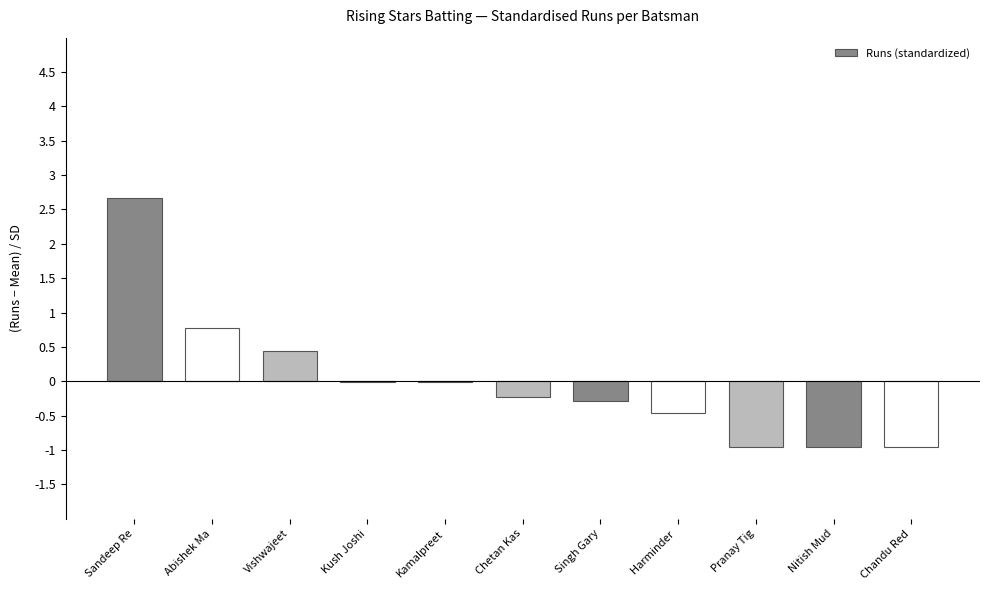

Which category has the highest value across all series?

Sandeep Re